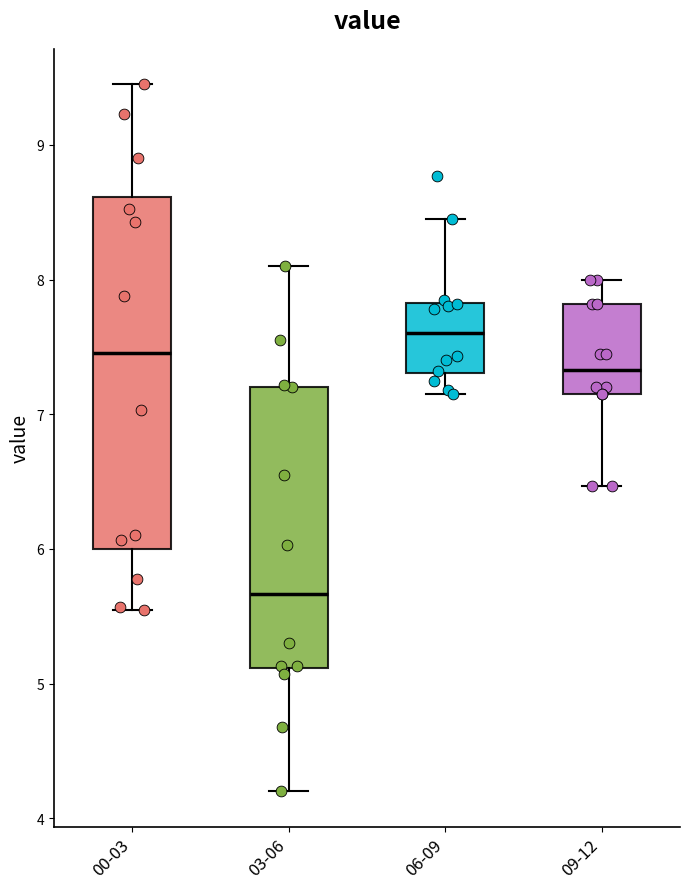

Reading left to right, transcribe this box plot: for each box, give where its median line is, the range the box spans, and where its two whiskers end, as read against the y-axis. The values are not printed on the chart, so give them approximately, as read against the axis.

00-03: median 7.5, box 6.0 to 8.6, whiskers 5.6 to 9.5
03-06: median 5.7, box 5.1 to 7.2, whiskers 4.2 to 8.1
06-09: median 7.6, box 7.3 to 7.8, whiskers 7.2 to 8.5
09-12: median 7.3, box 7.2 to 7.8, whiskers 6.5 to 8.0